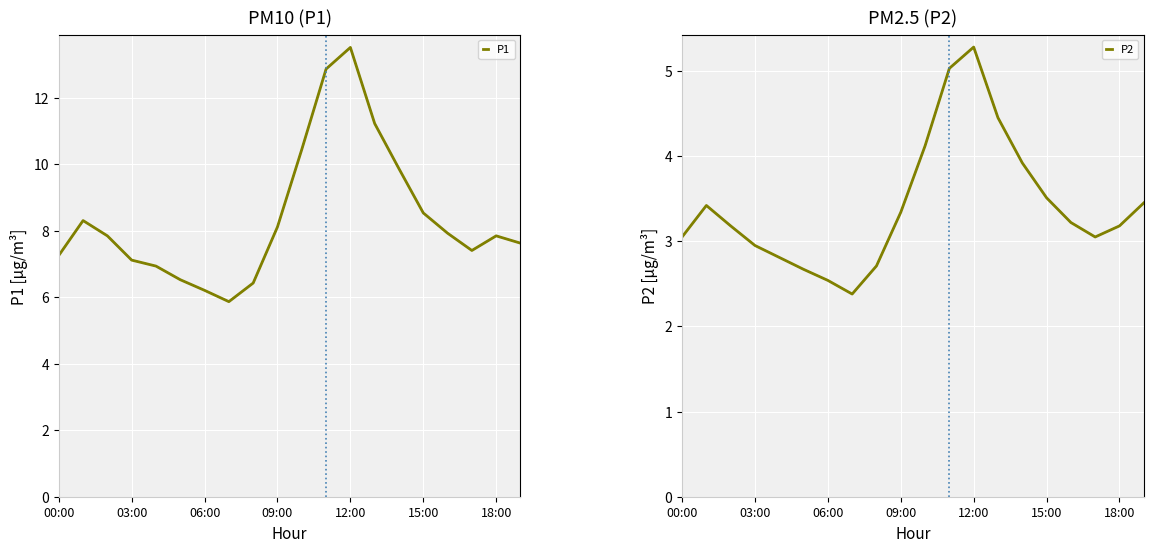

How many lines are shown in the chart?

2